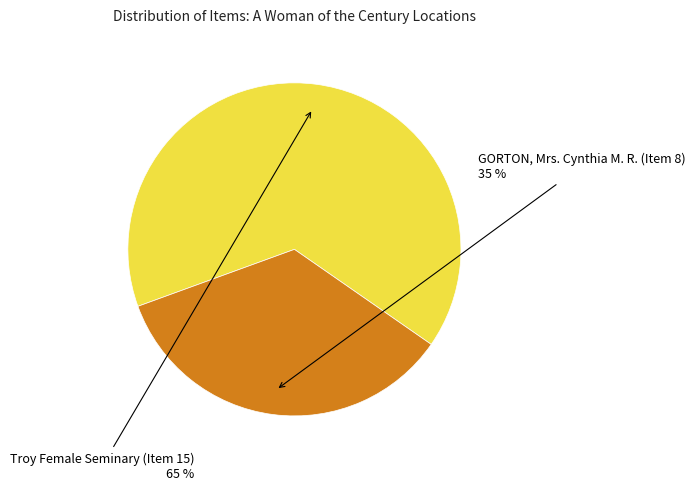

Count the number of slices in the pie.

2